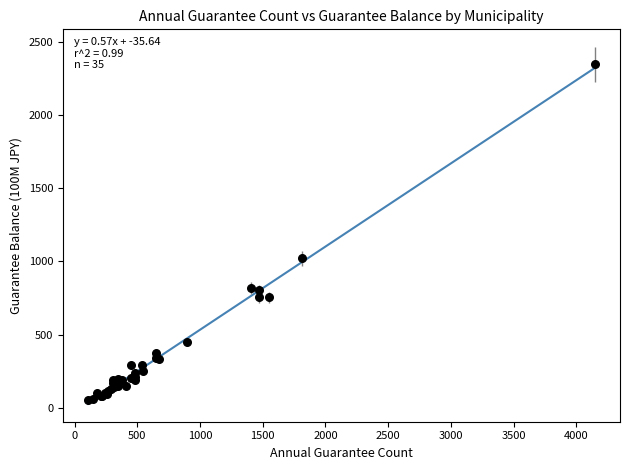

What Y value in the scatter plot is closest to 1198?

1020.4